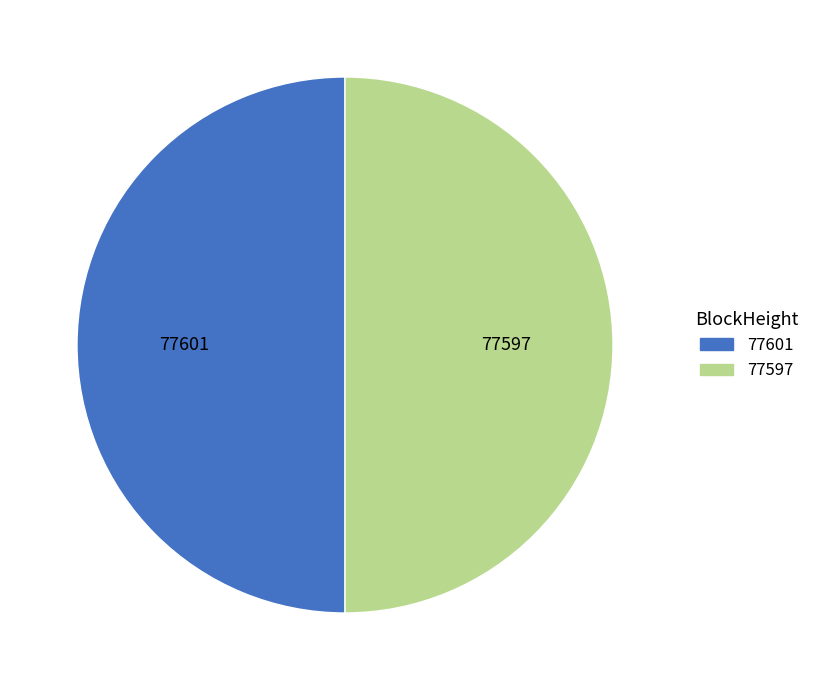

True or false: 77601 accounts for 64% of the total.

False